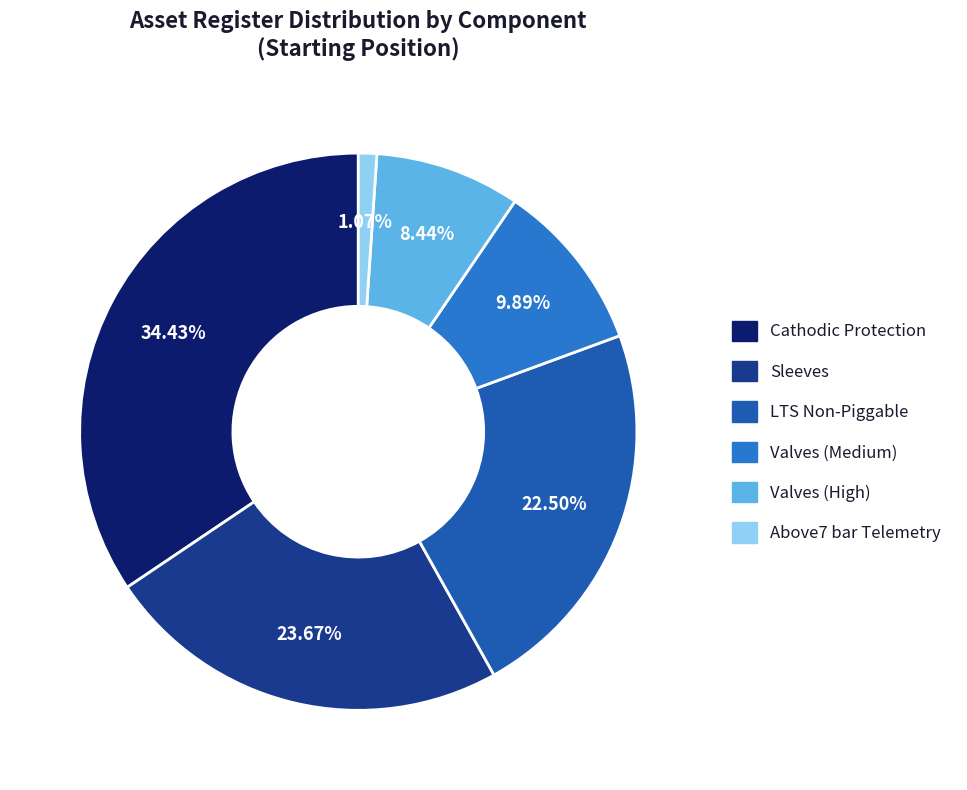

Does any single category account for the majority?

No